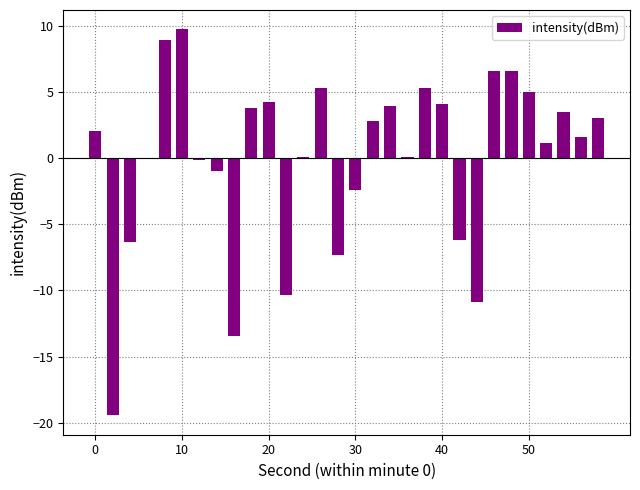

What is the greatest value displayed?

9.7